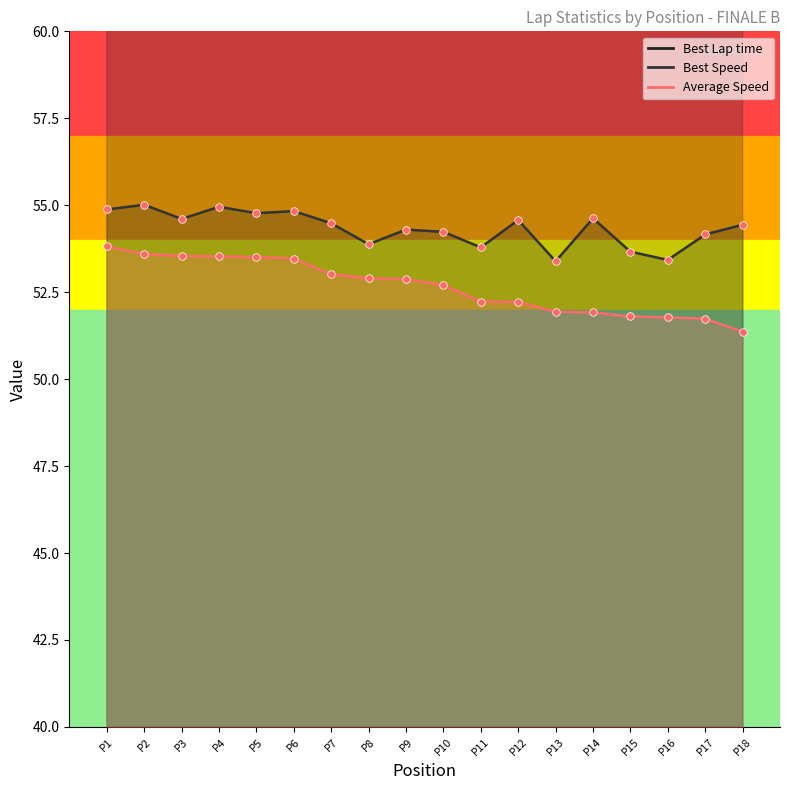

Is the value of Average Speed at P15 greater than the value of Best Speed at P4?

No